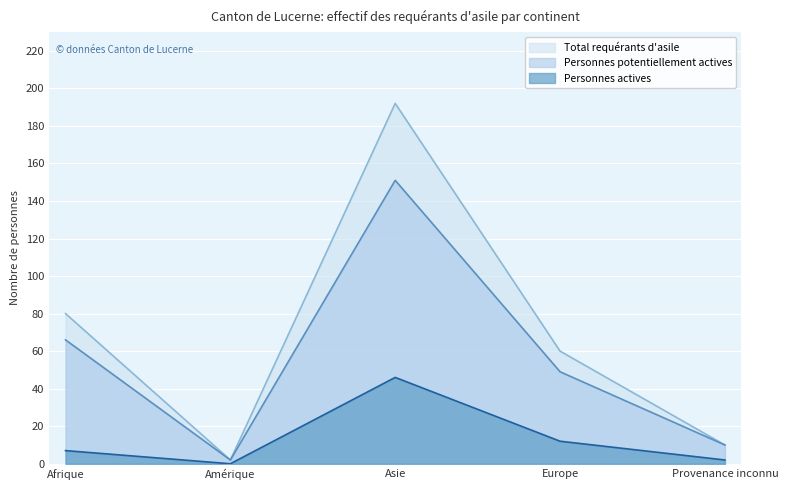

The value of Total requérants d'asile at Europe is 38. True or false?

False